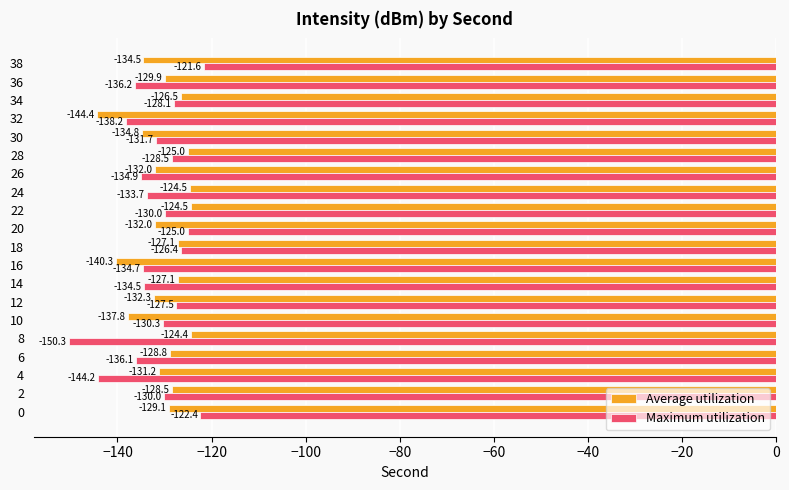

What is the sum of all Average utilization values?

-2614.7